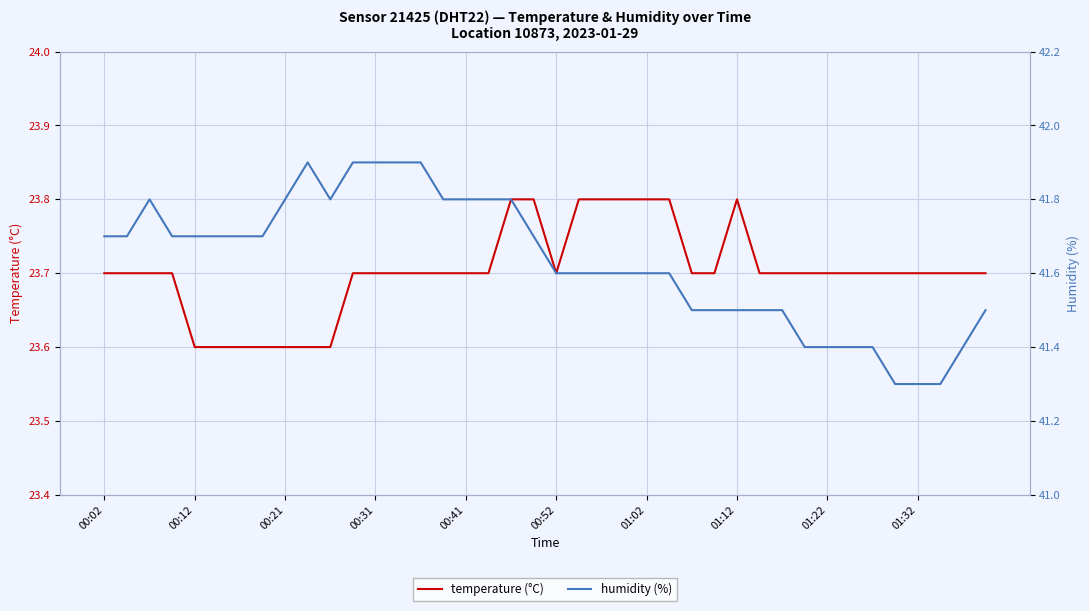

What are all the series names shown in the legend?

temperature (°C), humidity (%)